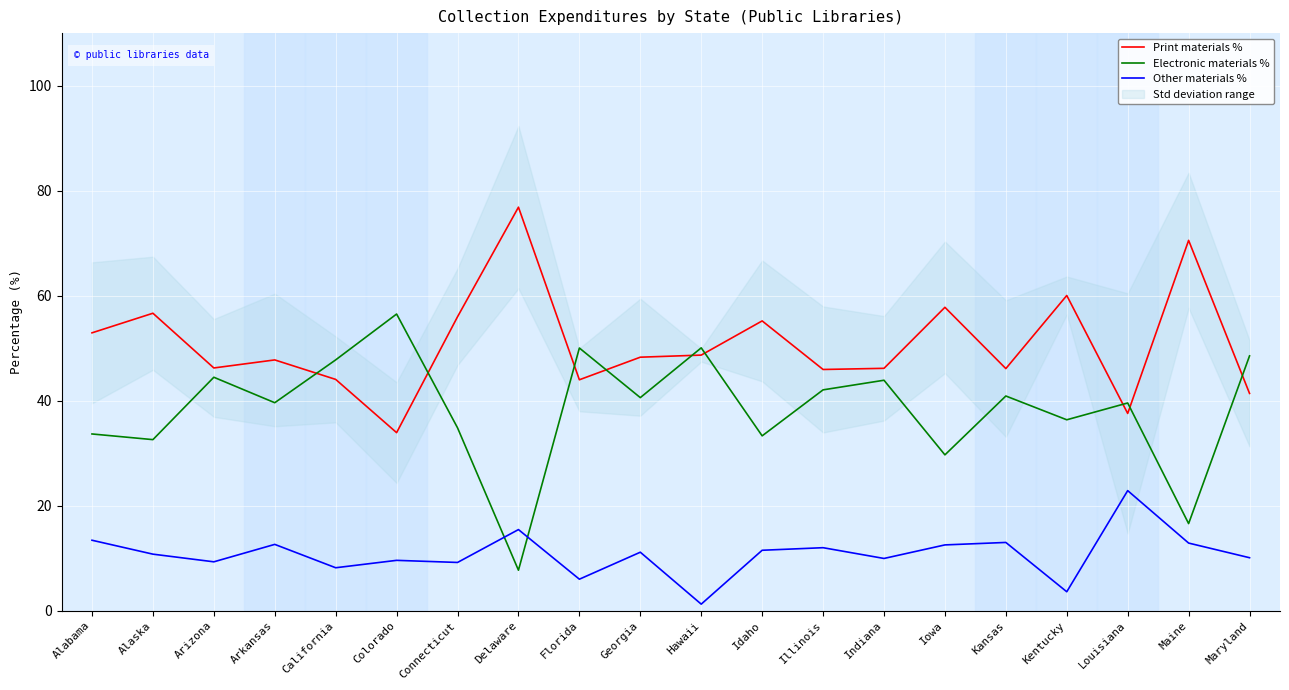

Is the value of Electronic materials % at Arkansas greater than the value of Print materials % at Maryland?

No